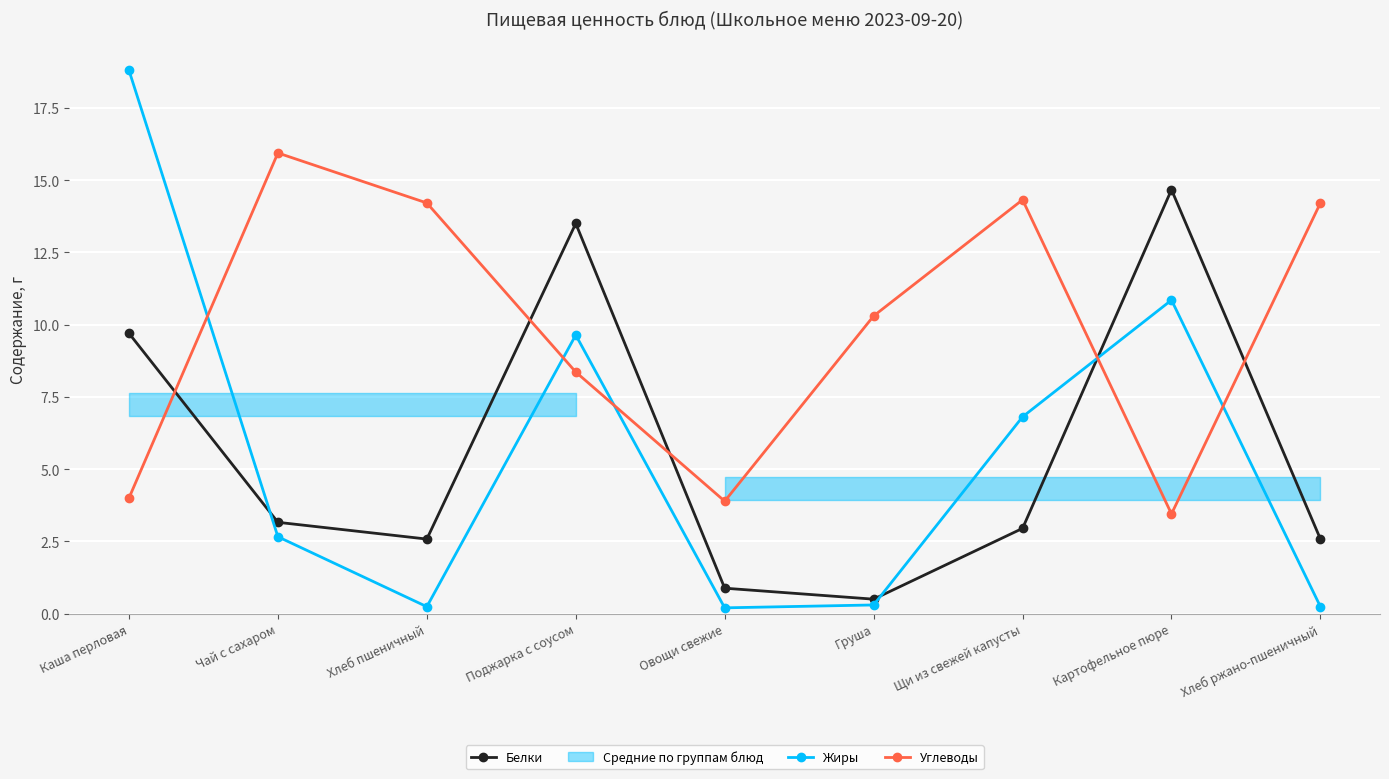

Reading left to right, extract all data points from this chart.

Белки: 9.7	3.2	2.6	13.5	0.9	0.5	3.0	14.7	2.6
Жиры: 18.8	2.7	0.2	9.6	0.2	0.3	6.8	10.8	0.2
Углеводы: 4.0	15.9	14.2	8.4	3.9	10.3	14.3	3.5	14.2